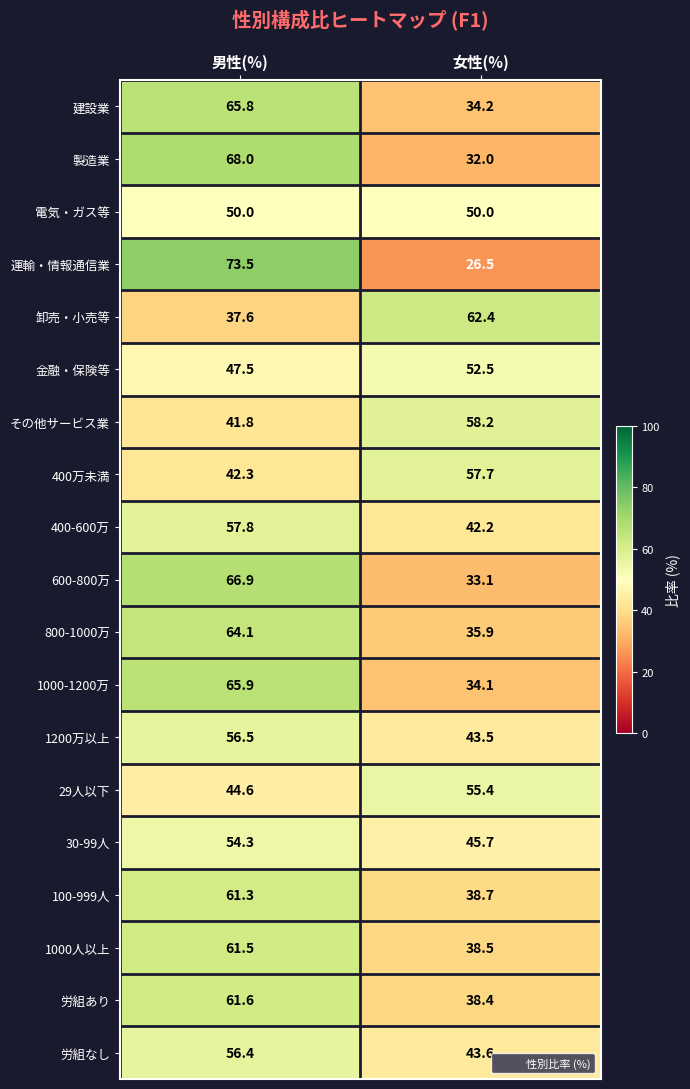

At 女性(%), list the series in order from smallest to largest.

運輸・情報通信業, 製造業, 600-800万, 1000-1200万, 建設業, 800-1000万, 労組あり, 1000人以上, 100-999人, 400-600万, 1200万以上, 労組なし, 30-99人, 電気・ガス等, 金融・保険等, 29人以下, 400万未満, その他サービス業, 卸売・小売等